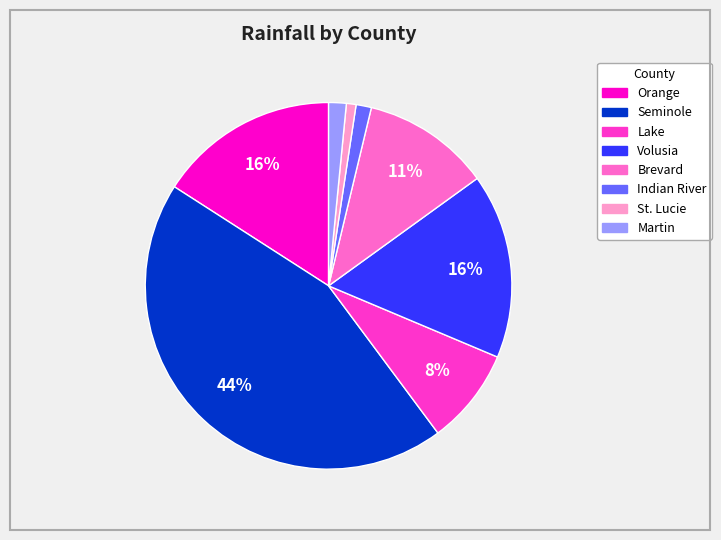

To the nearest percent, what portion does Brevard represent?

11%